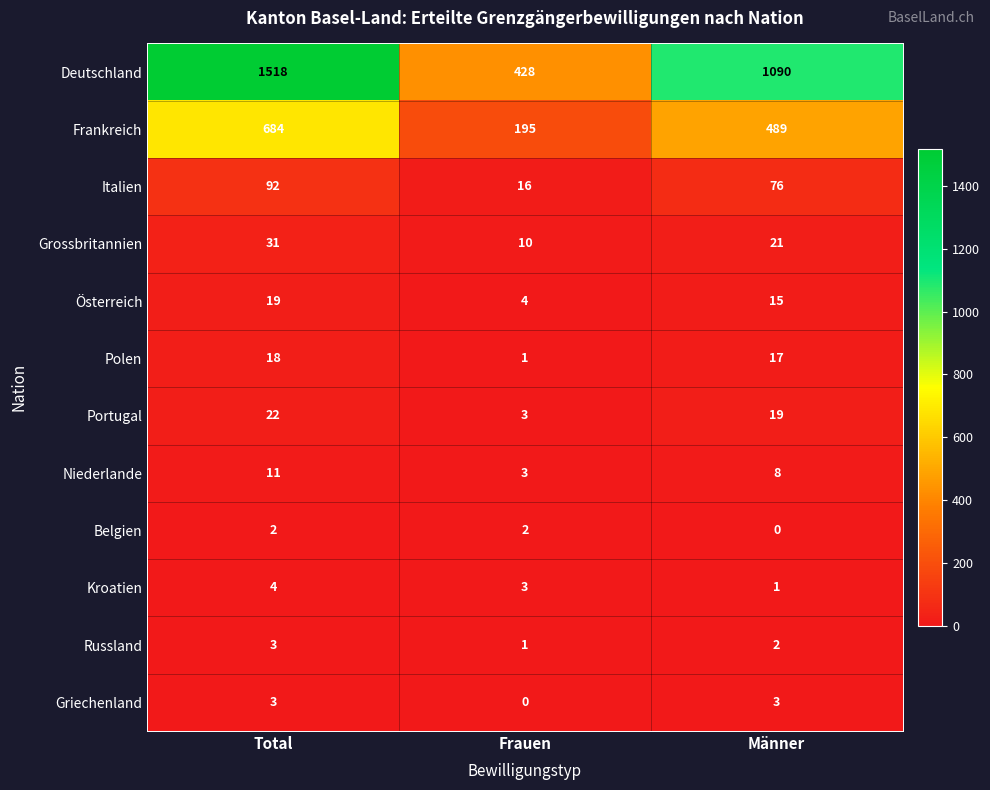

The value of Frankreich at Männer is 853. True or false?

False